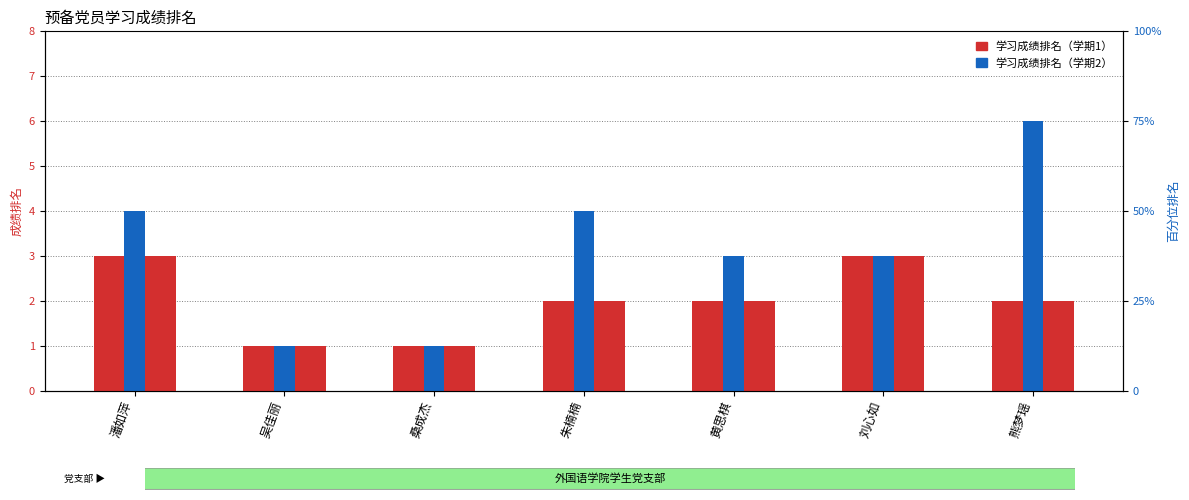

At which category does the chart reach its peak across all series?

熊梦瑶